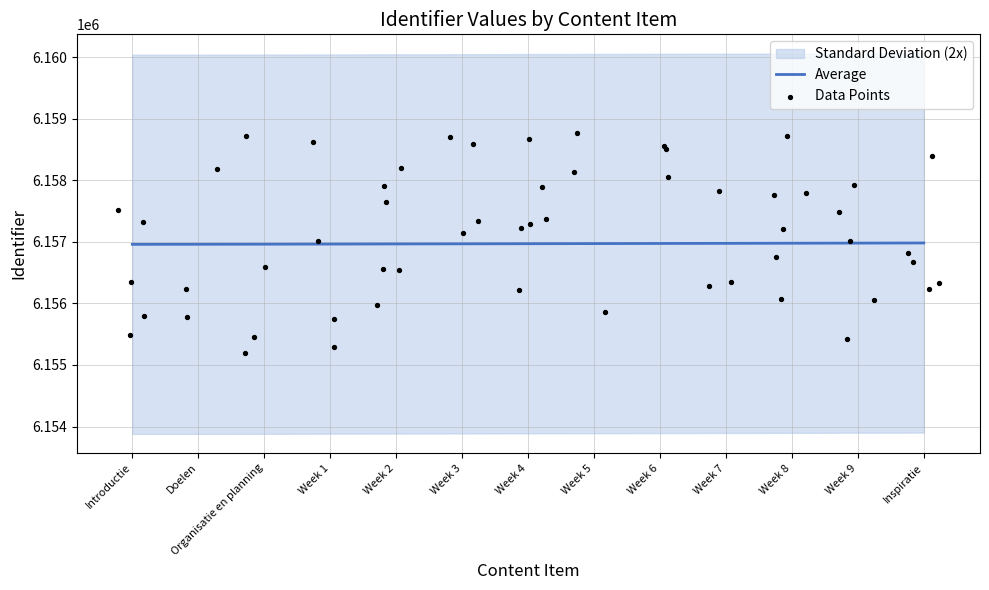

Between Week 1 and Week 5, which is larger?

Week 5